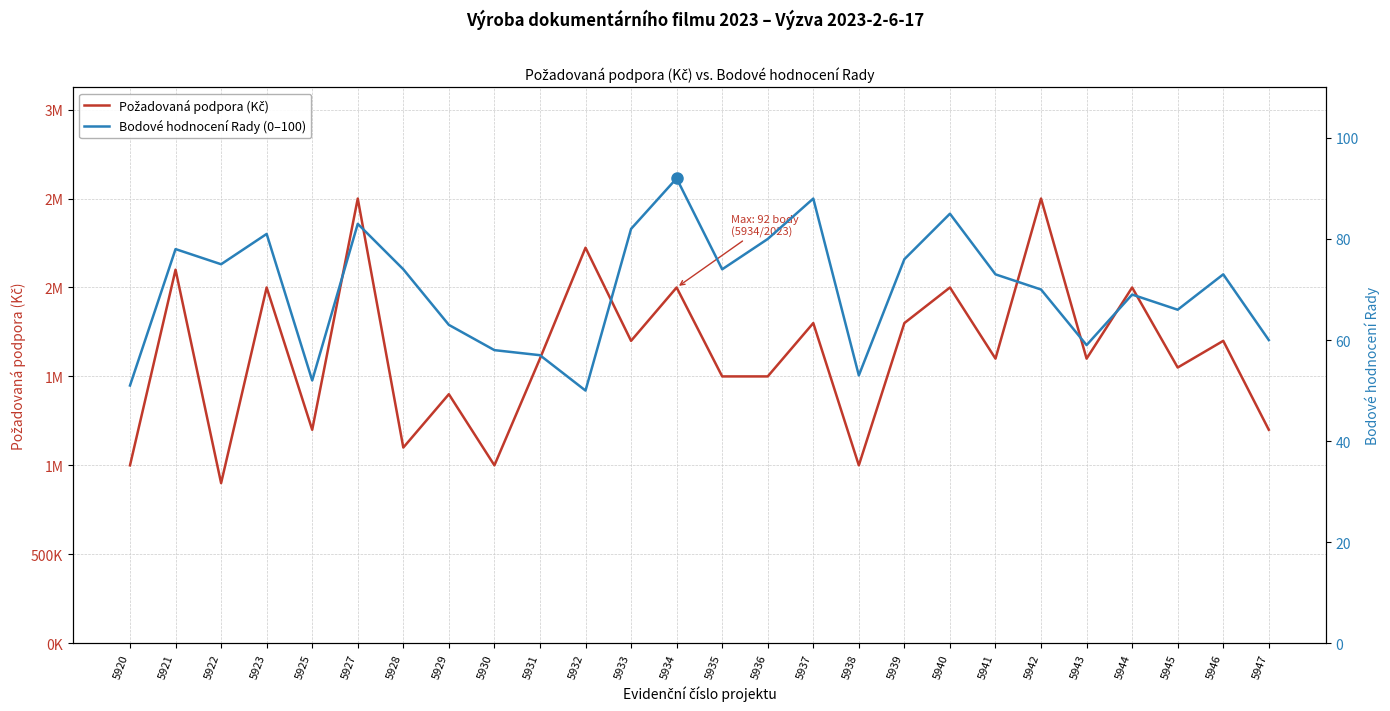

What is the sum of all Požadovaná podpora (Kč) values?

42473618